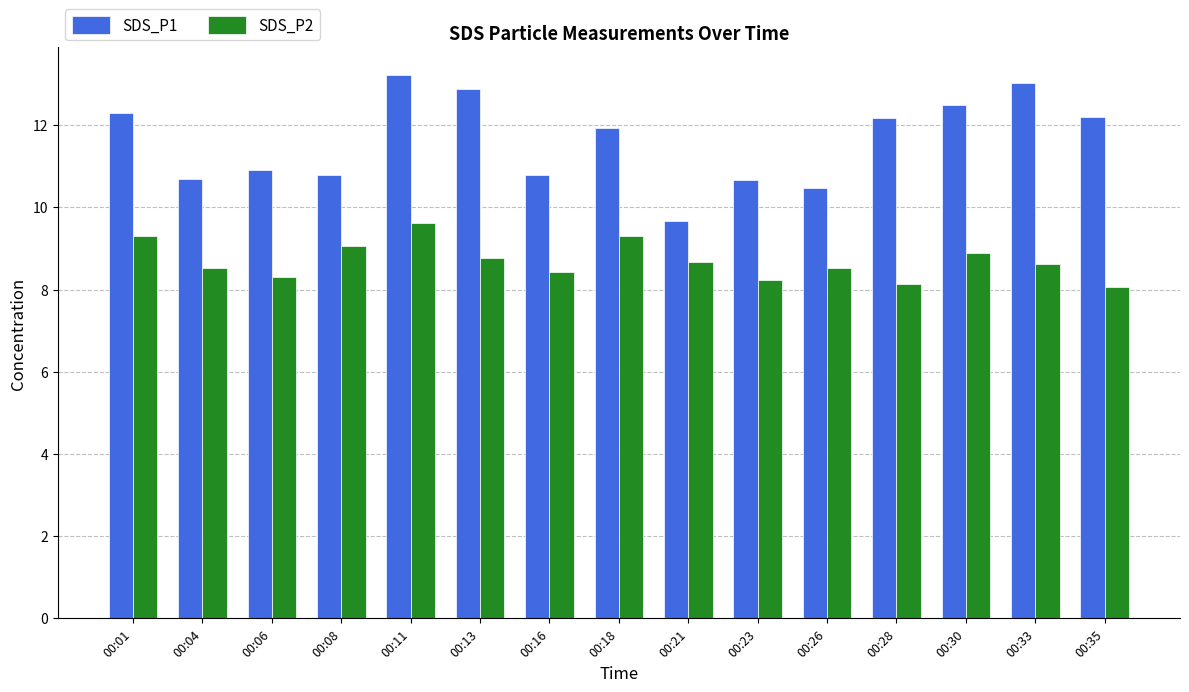

What is the value of the SDS_P2 bar at the 5th from the left?

9.6